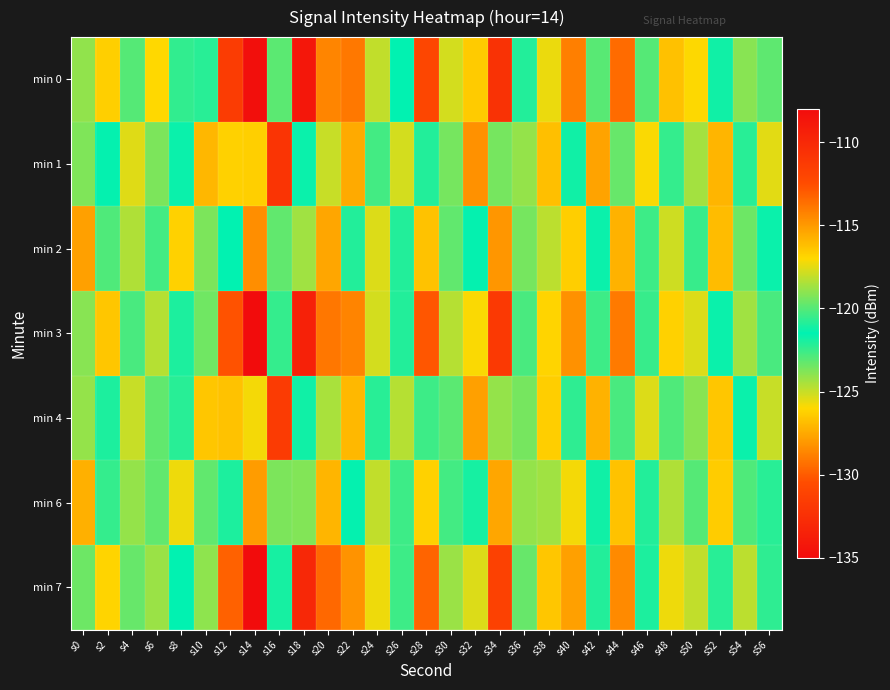

Which category has the highest value across all series?

s18